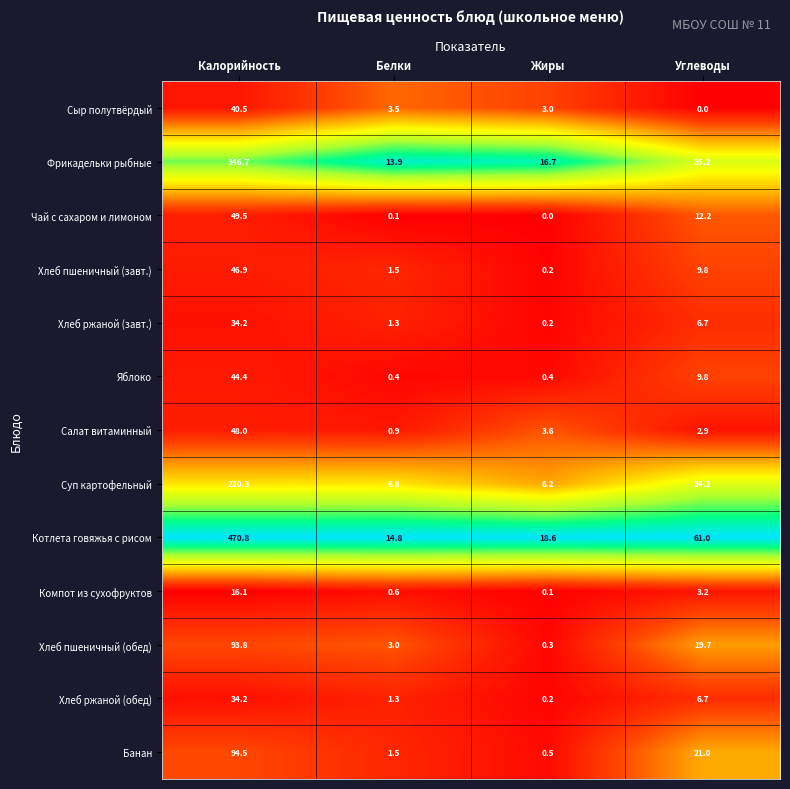

How many data points does each series have?

4